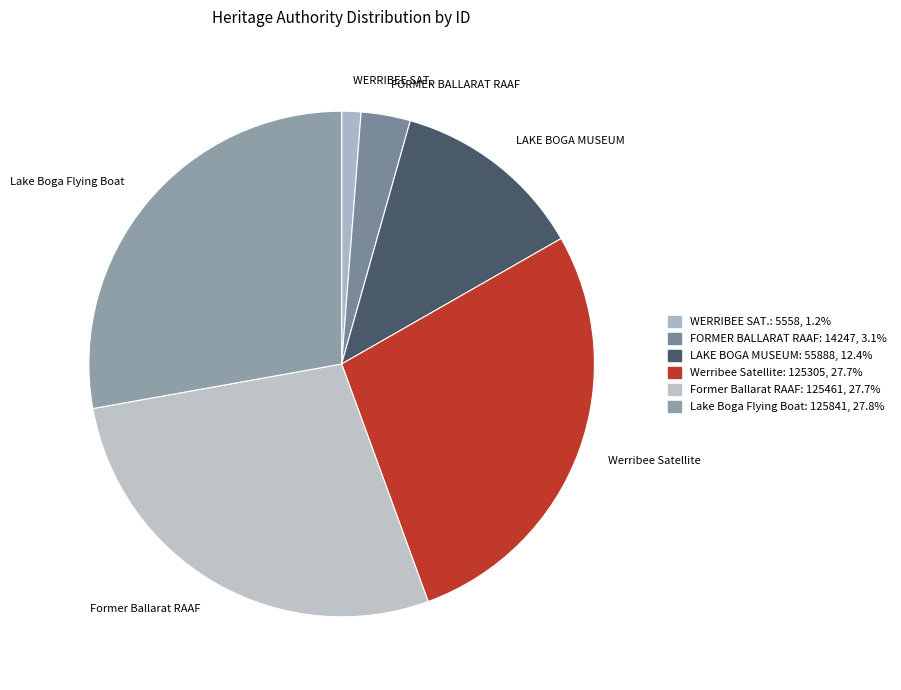

Does Former Ballarat RAAF represent more than half of the total?

No